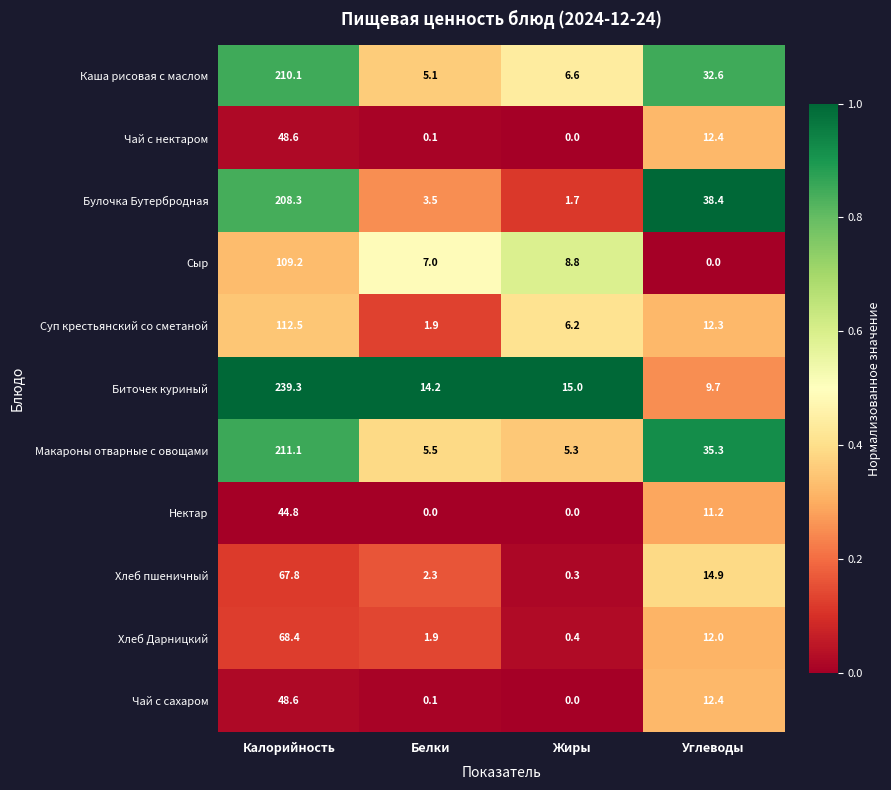

Is it true that Чай с нектаром equals 85.1 at Калорийность?

False